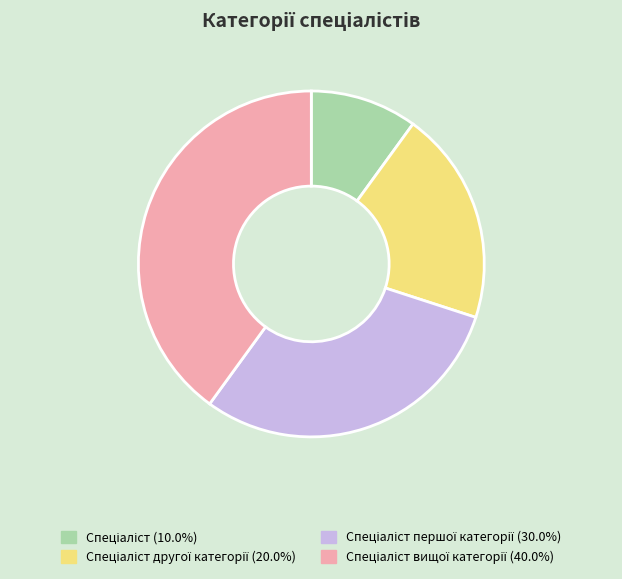

Is there any slice that represents more than half of the pie?

No